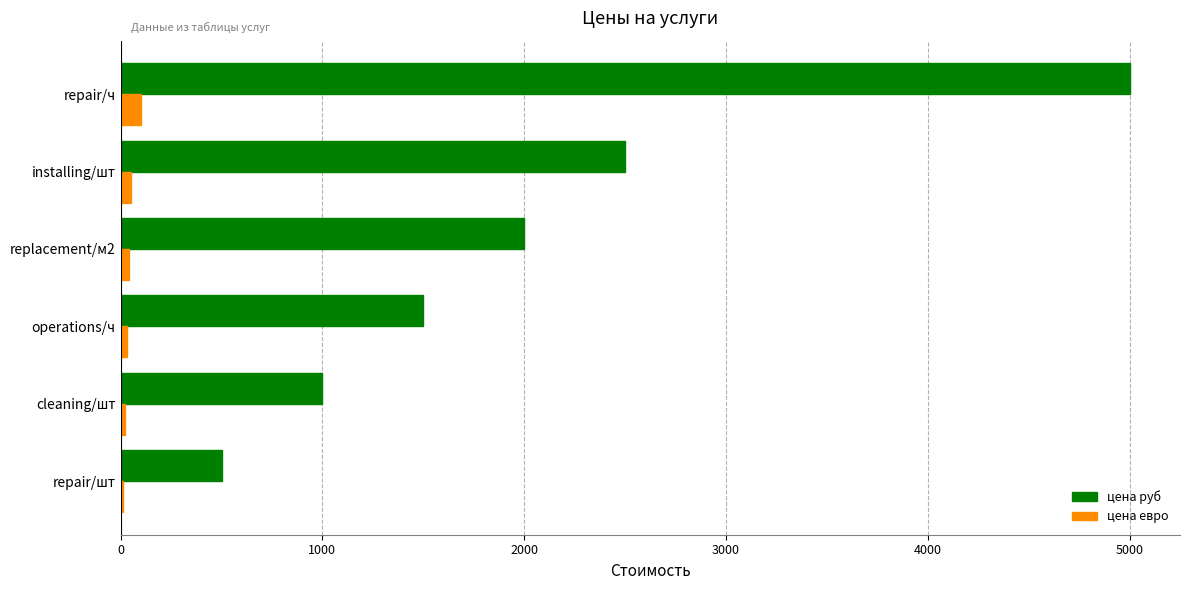

What is the highest value of the цена руб series?

5000